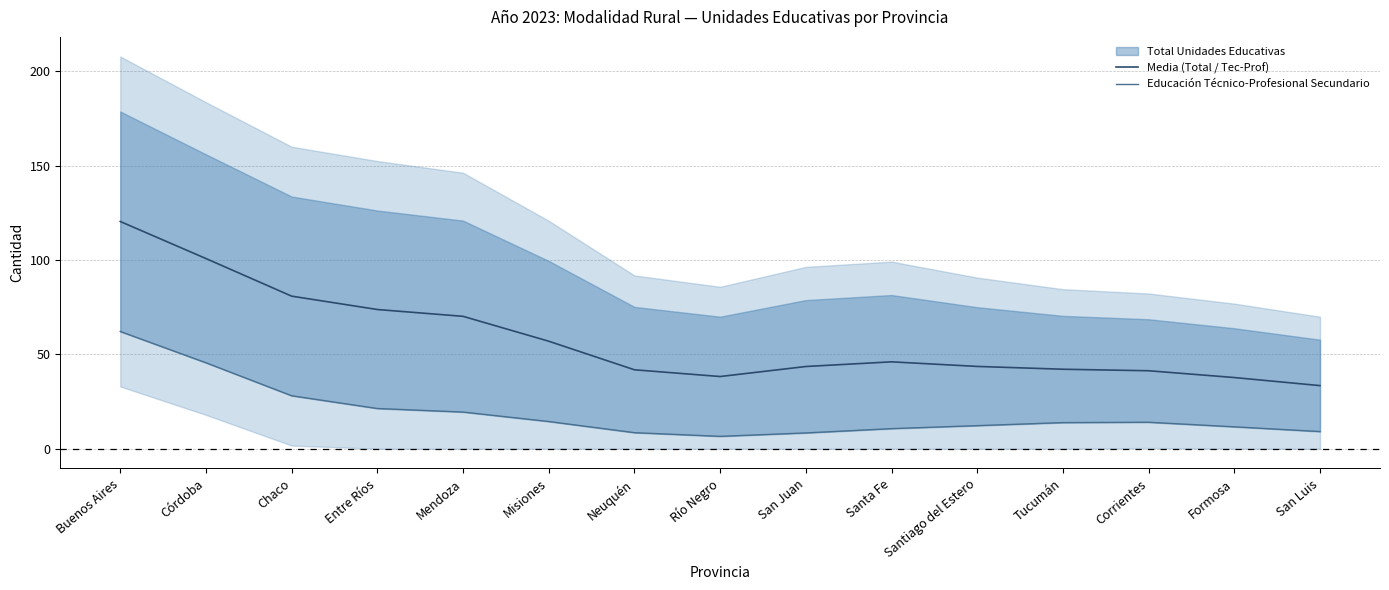

Reading left to right, extract all data points from this chart.

Media (Total / Tec-Prof): 120.4	100.8	80.9	73.8	70.2	57.0	41.8	38.3	43.6	46.1	43.6	42.1	41.3	37.7	33.5
Educación Técnico-Profesional Secundario: 62.1	45.6	28.1	21.3	19.4	14.4	8.5	6.6	8.4	10.7	12.2	13.9	14.0	11.6	9.1